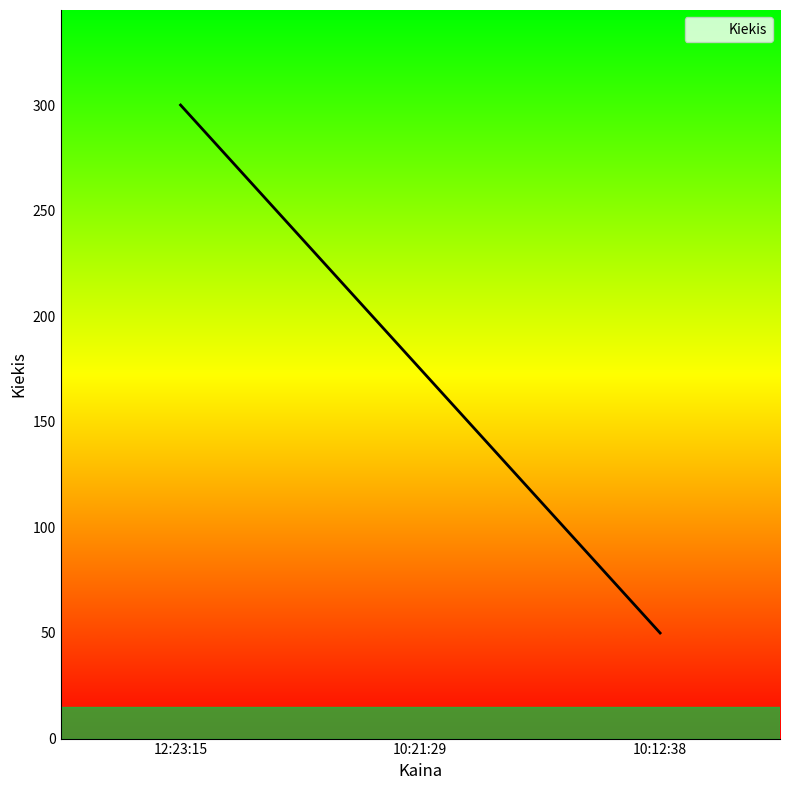

At which label is the value closest to 175?

10:21:29